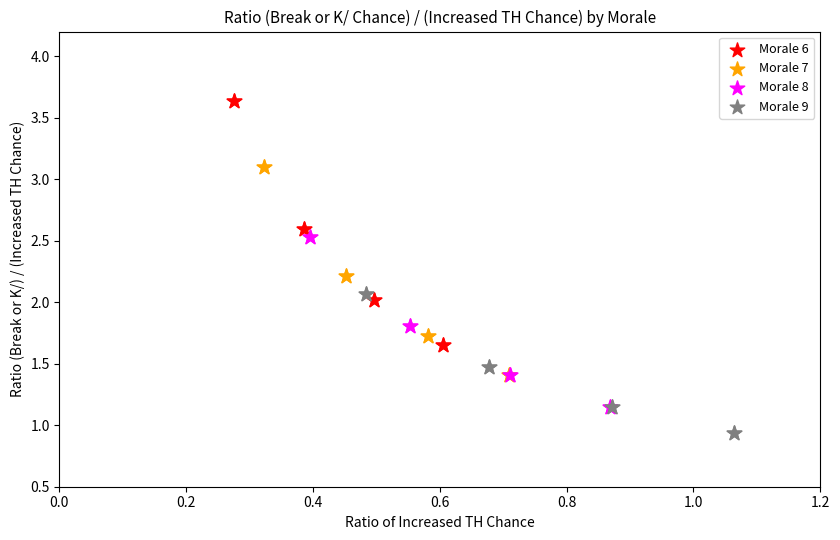

Which series has the widest spread of Y values?

Morale 6